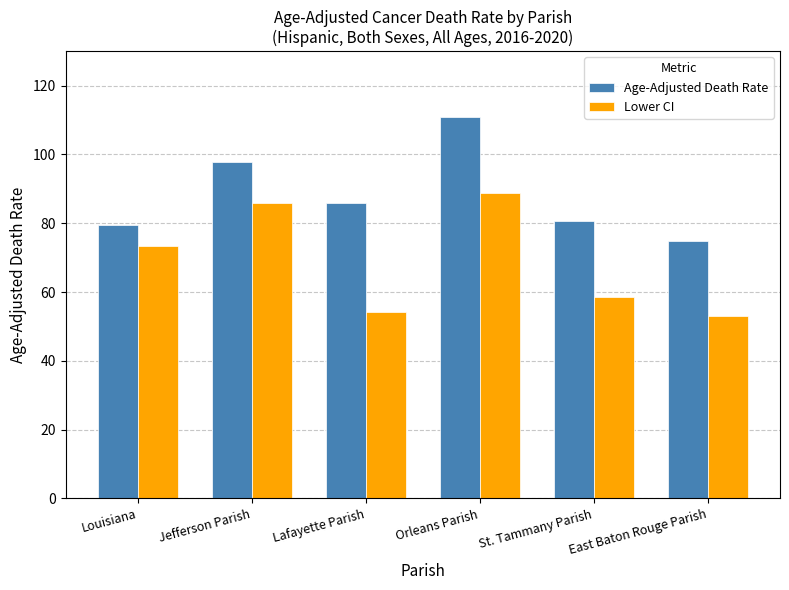

Is the value of Lower CI at St. Tammany Parish greater than the value of Age-Adjusted Death Rate at Louisiana?

No